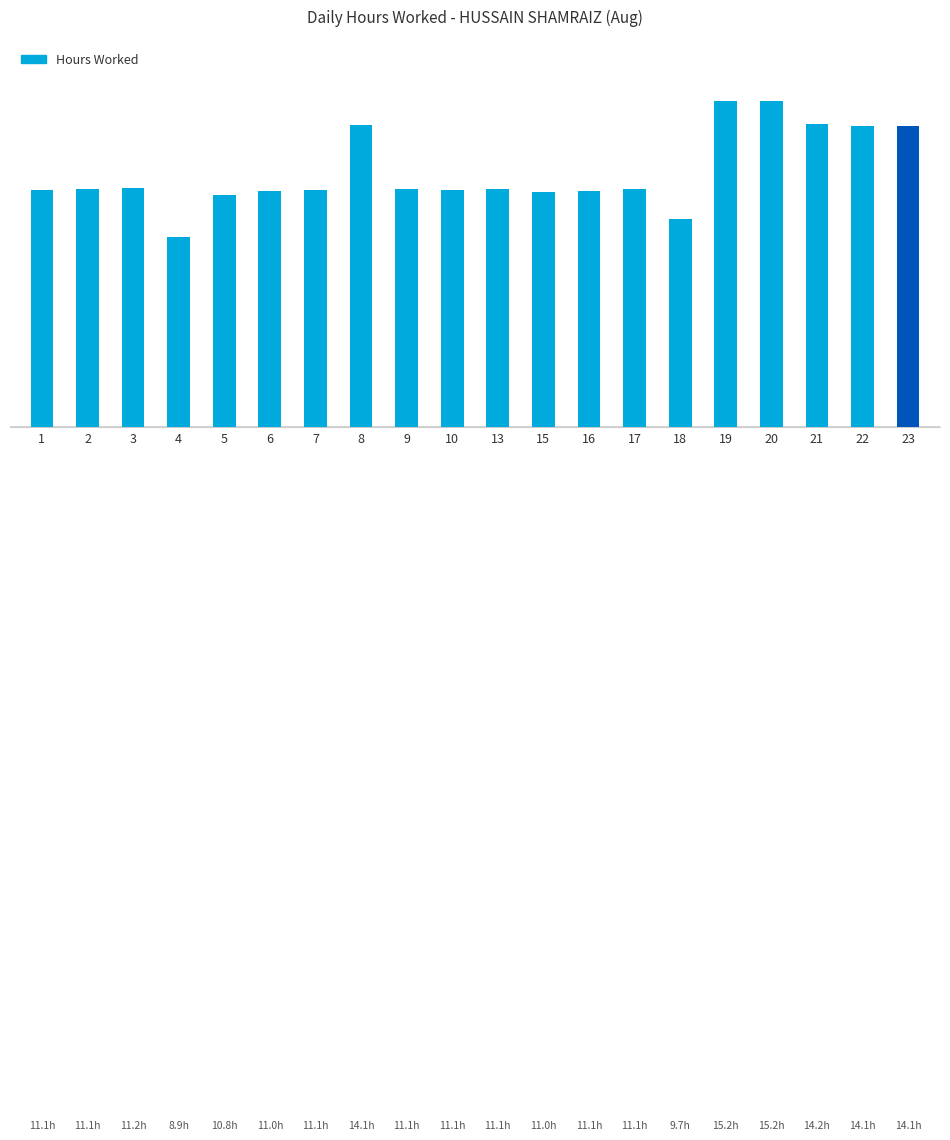

What is the change in value from 9 to 15?

-0.2